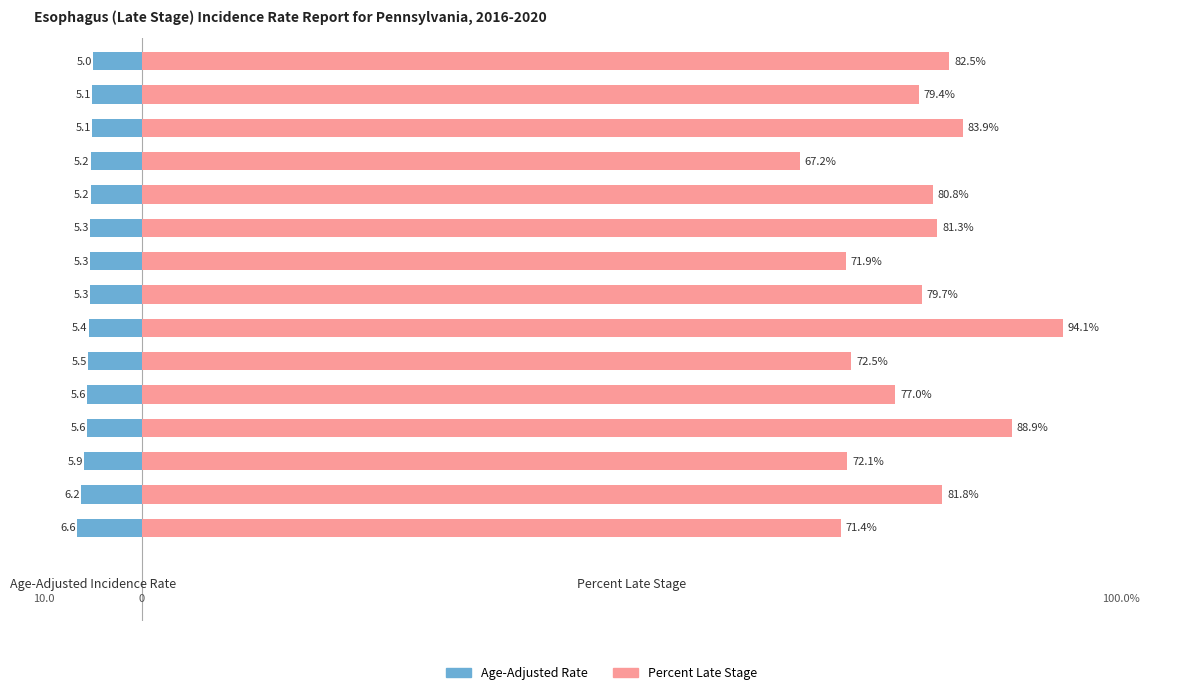

Rank the categories by Age-Adjusted Rate value from lowest to highest.

0, 1, 2, 3, 4, 5, 6, 7, 8, 9, 10, 11, 12, 13, 14